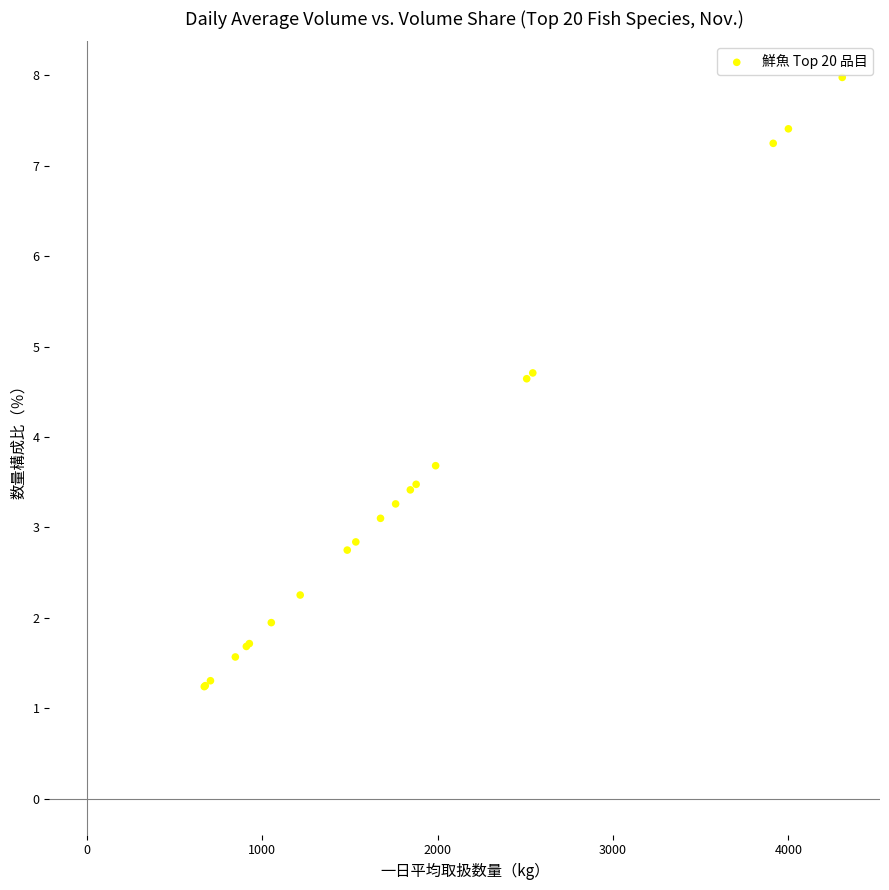

What Y value in the scatter plot is closest to 4?

3.7